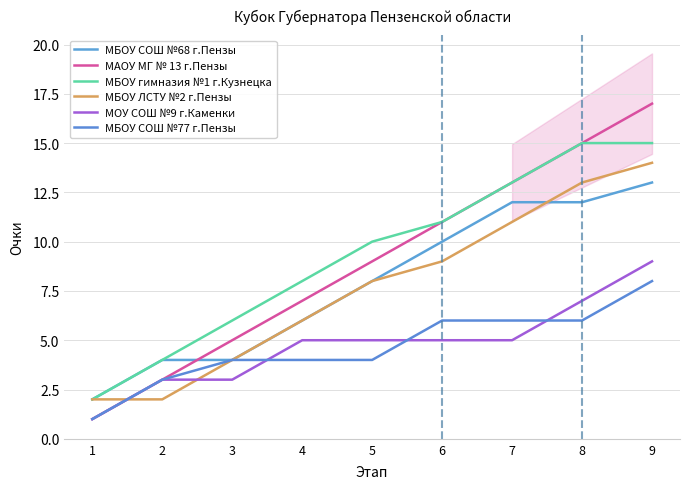

What is the highest value of the МАОУ МГ № 13 г.Пензы series?

17